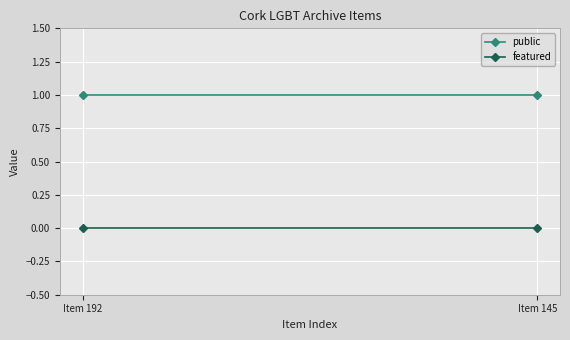

Which series has the widest spread of values?

public